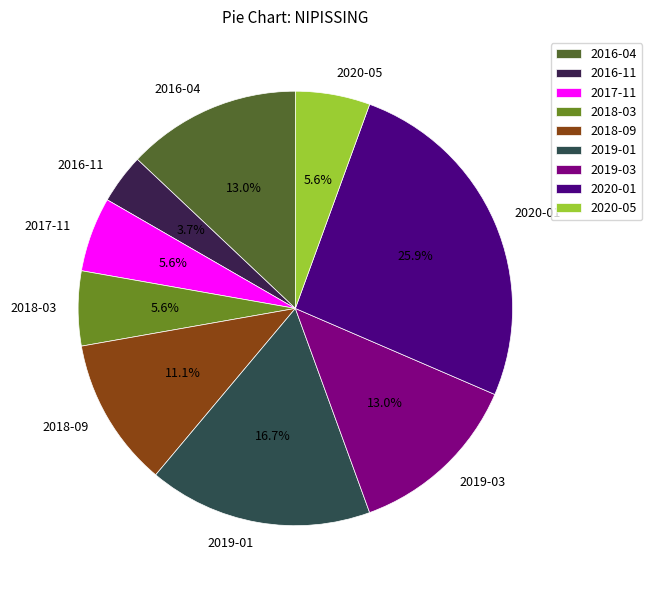

What percentage is NOT represented by 2016-11?

96.3%